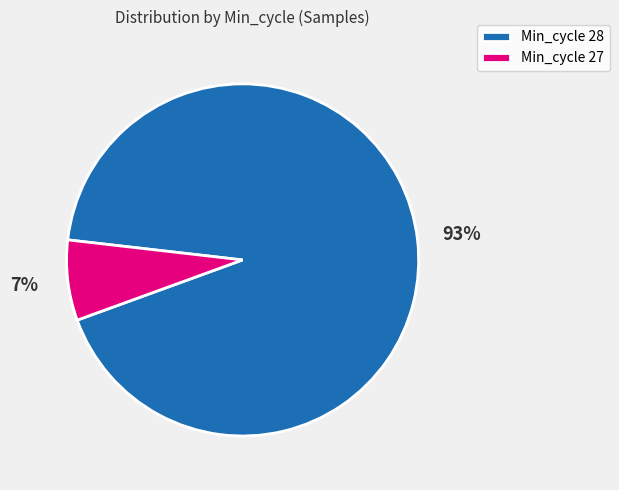

Count the number of slices in the pie.

2